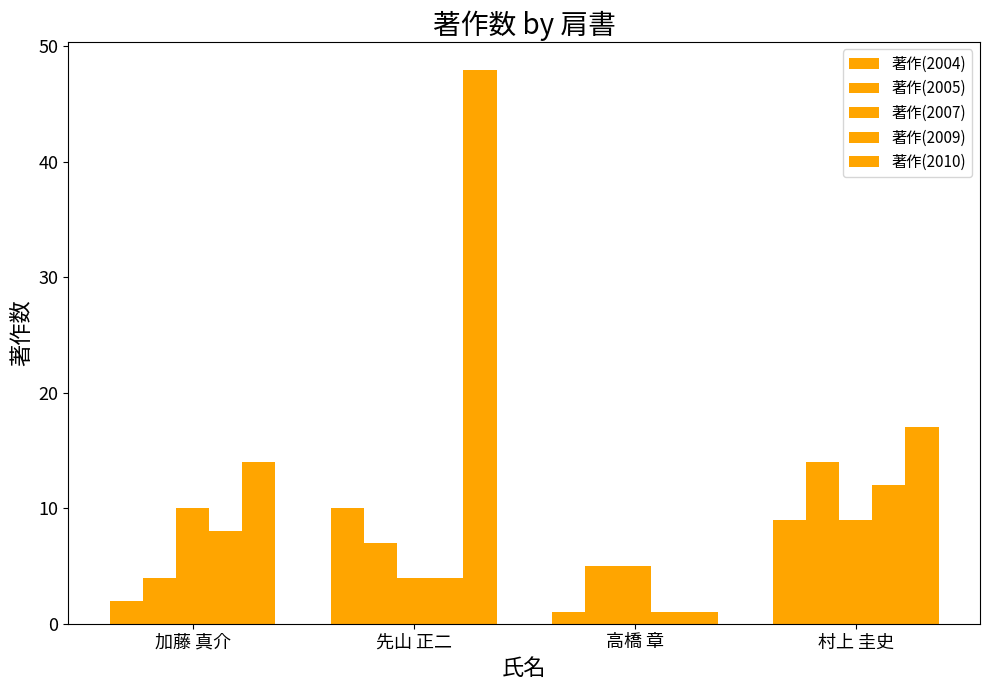

What is the value of the 著作(2009) bar at the 4th from the left?

12